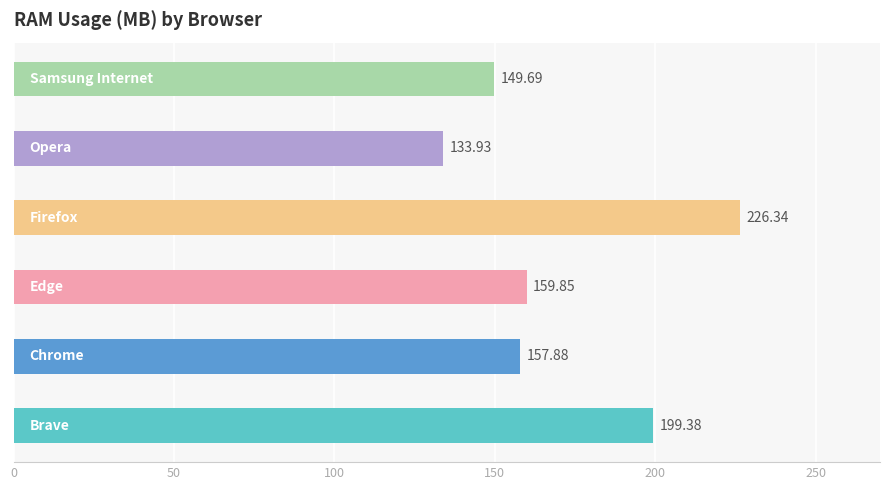

How many groups of bars are there?

6